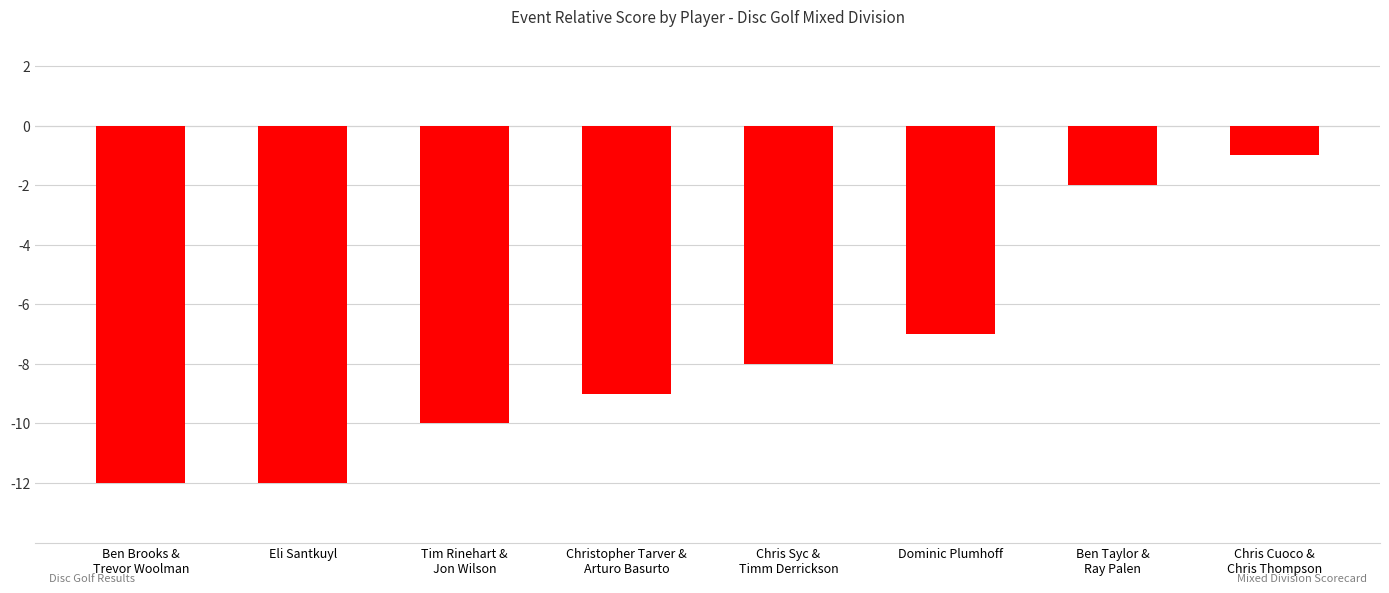

How many distinct data groups are displayed?

1